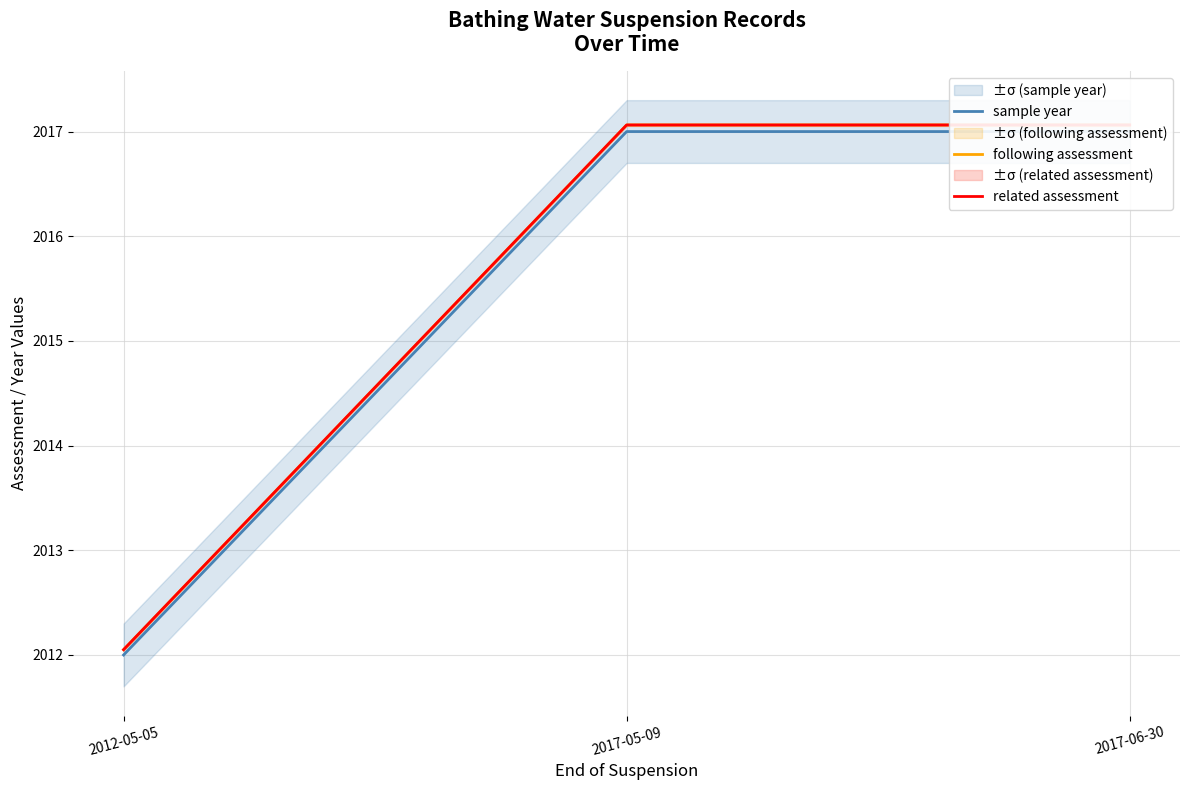

Between 2017-05-09 and 2017-06-30, which series saw the biggest shift?

sample year